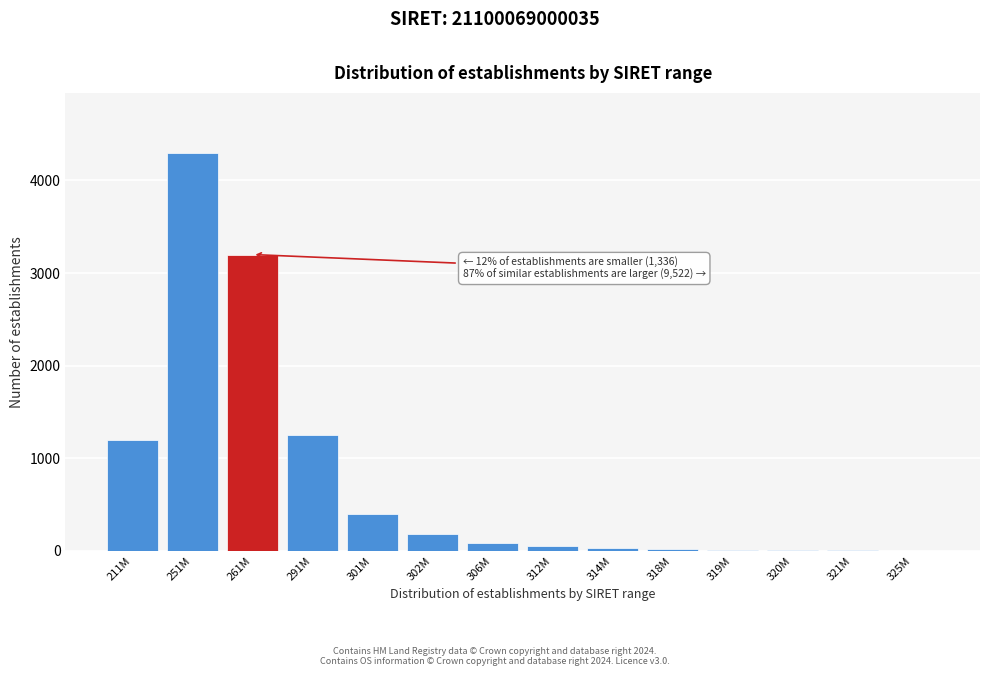

Where is the data nearest to the value 2152?

291M